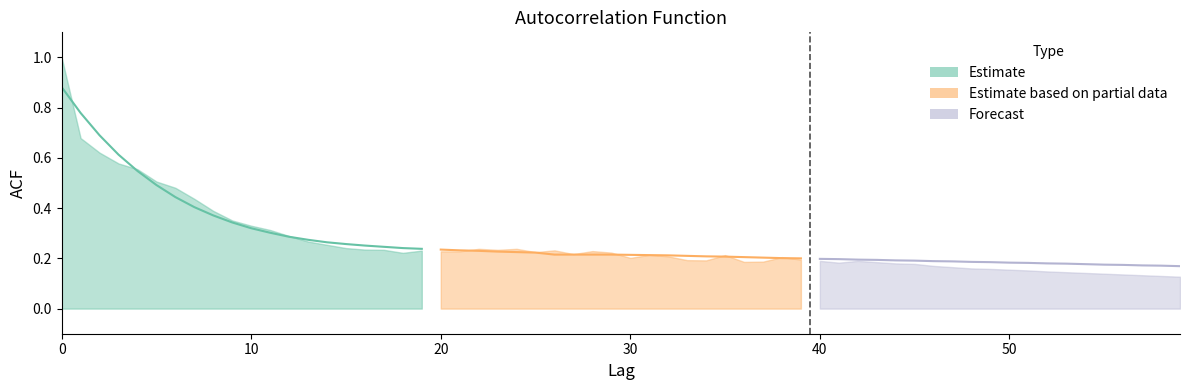

What is the difference between the values at 17 and 0?

0.6